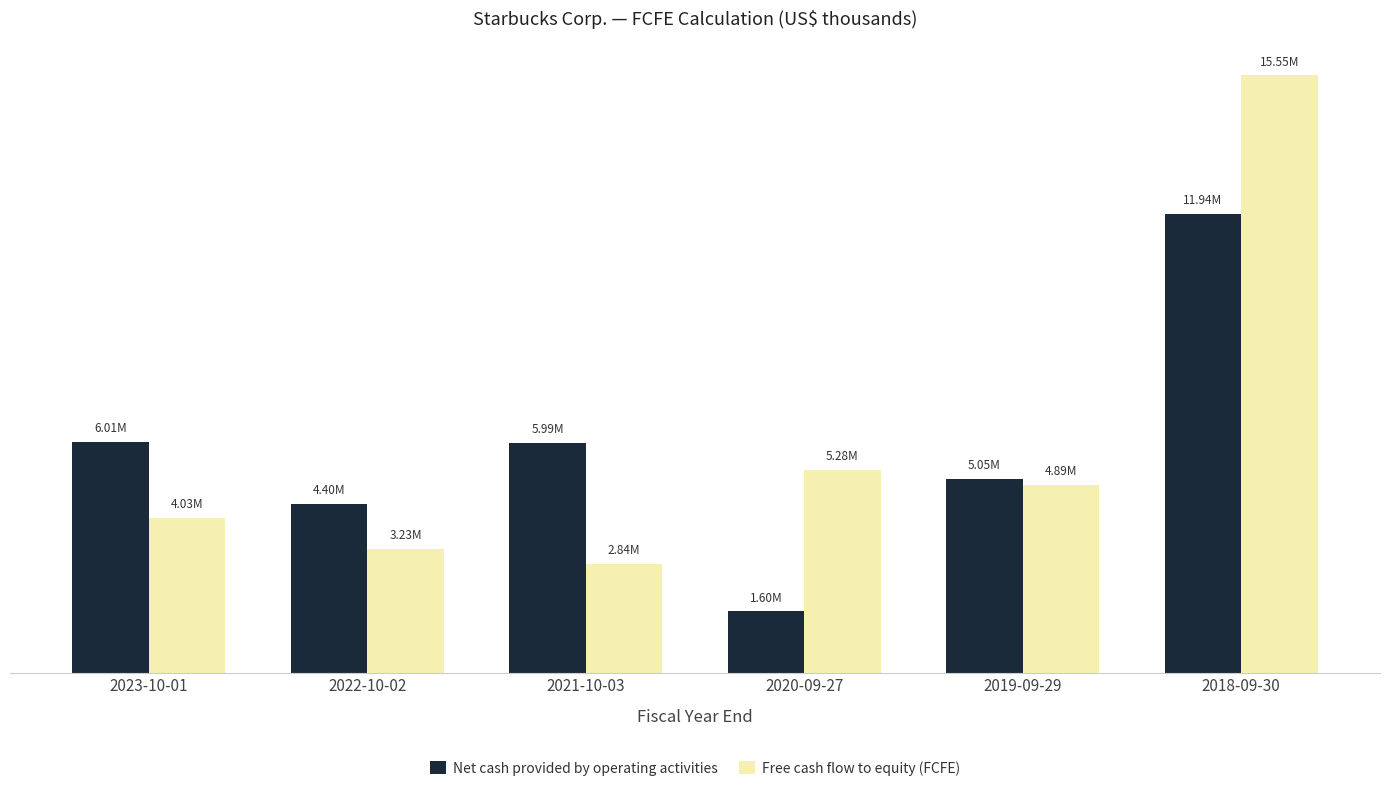

Reading right to left, list all the values displayed in this chart.

Net cash provided by operating activities: 2018-09-30=11937800	2019-09-29=5047000	2020-09-27=1597800	2021-10-03=5989100	2022-10-02=4397300	2023-10-01=6008700
Free cash flow to equity (FCFE): 2018-09-30=15545500	2019-09-29=4886400	2020-09-27=5280700	2021-10-03=2837900	2022-10-02=3229100	2023-10-01=4033700